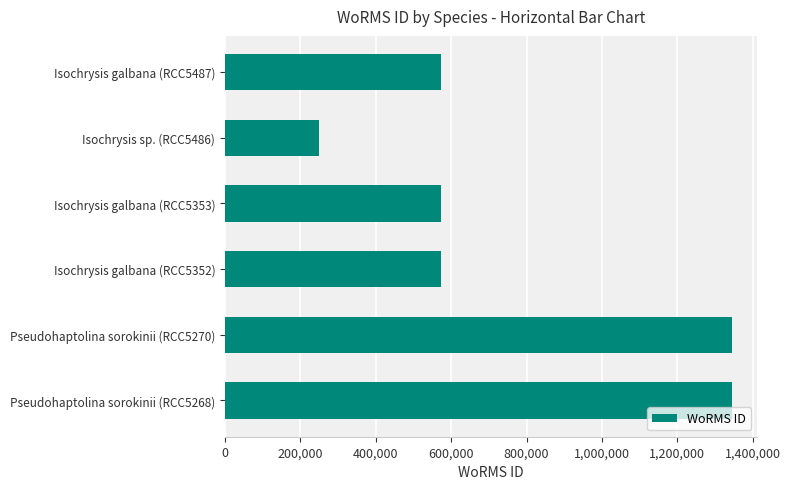

What is the approximate value at Pseudohaptolina sorokinii (RCC5268)?

1345048